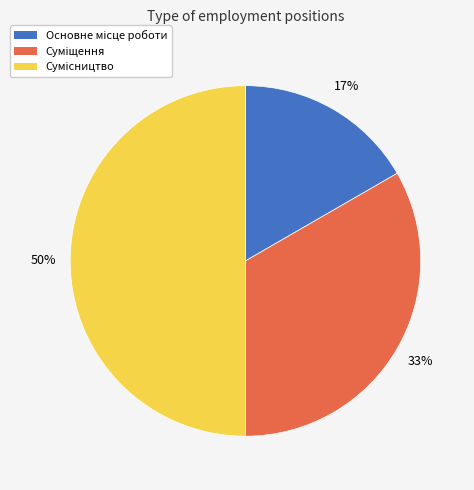

To the nearest percent, what is the average slice percentage?

33%